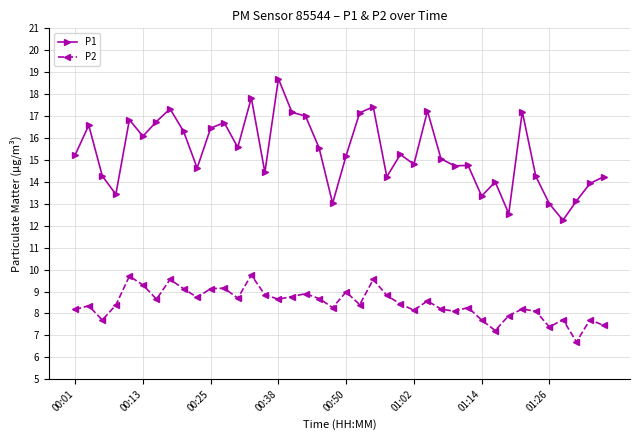

What are all the series names shown in the legend?

P1, P2